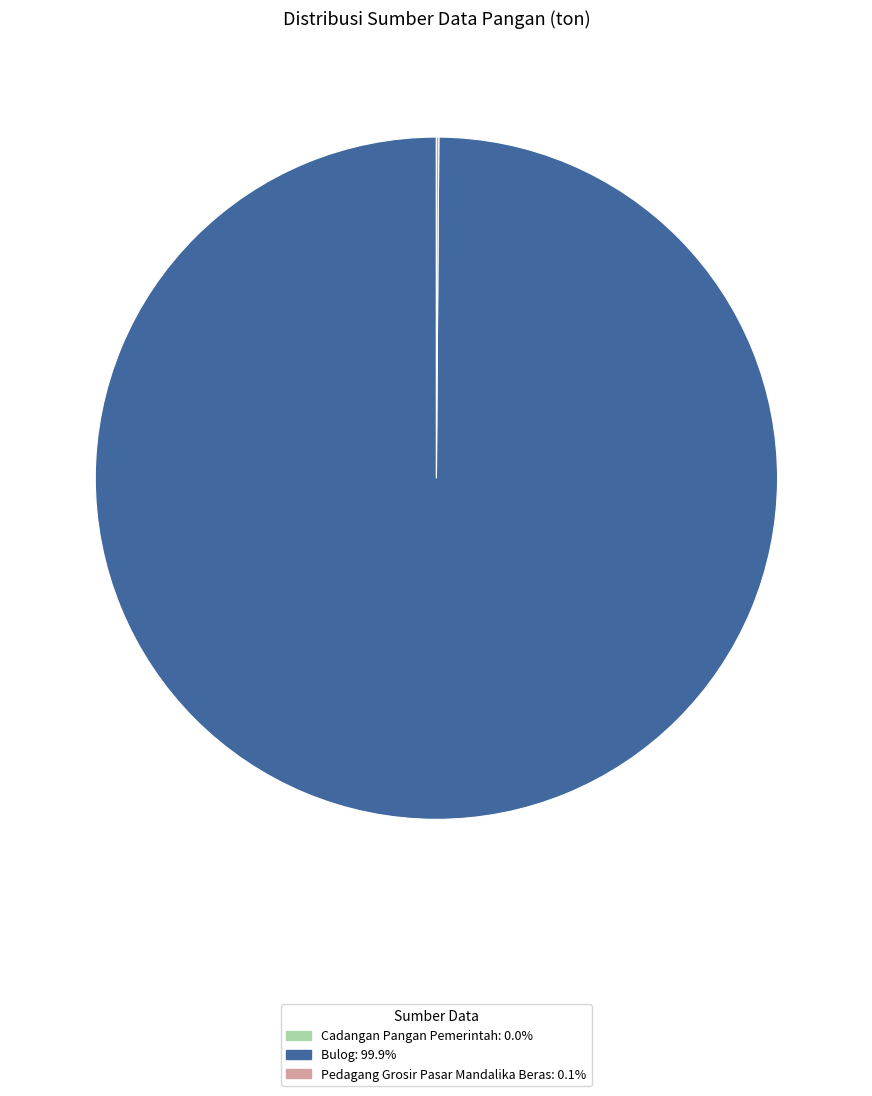

Is there a majority slice in this chart?

Yes